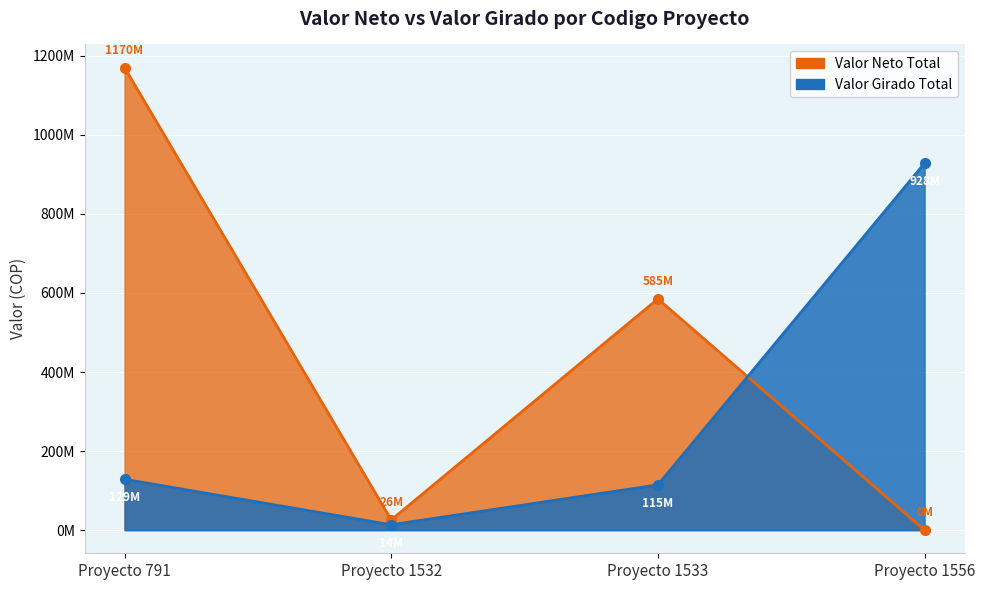

Between Proyecto 1532 and Proyecto 1533, which series saw the biggest shift?

Valor Neto Total